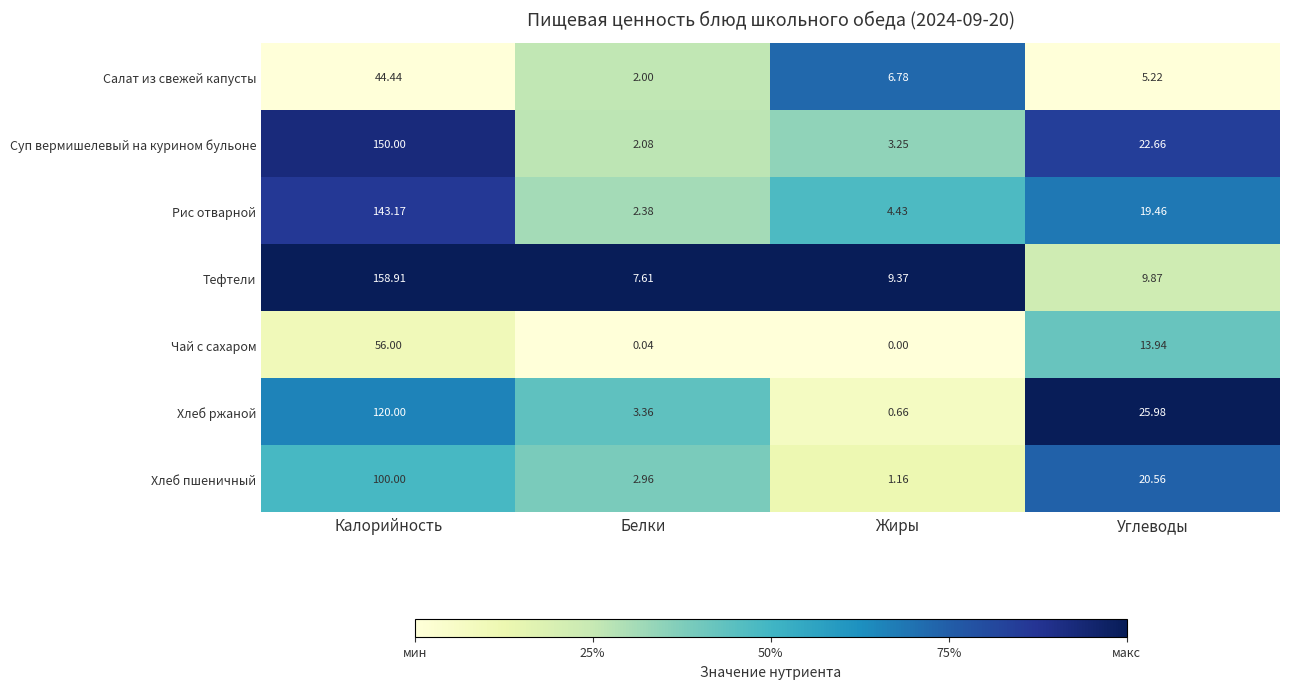

Rank the series by their maximum value, from lowest to highest.

Салат из свежей капусты, Чай с сахаром, Хлеб пшеничный, Хлеб ржаной, Рис отварной, Суп вермишелевый на курином бульоне, Тефтели